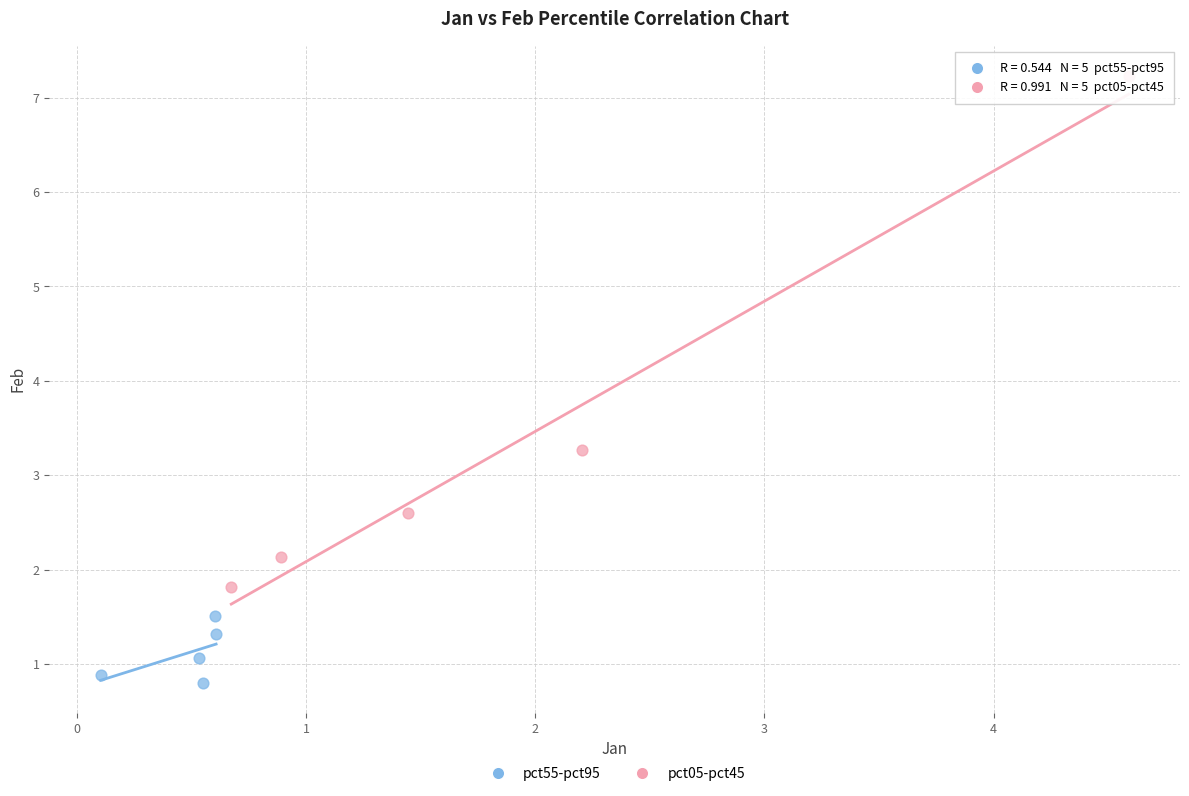

Which series reaches the minimum Y coordinate?

pct55-pct95